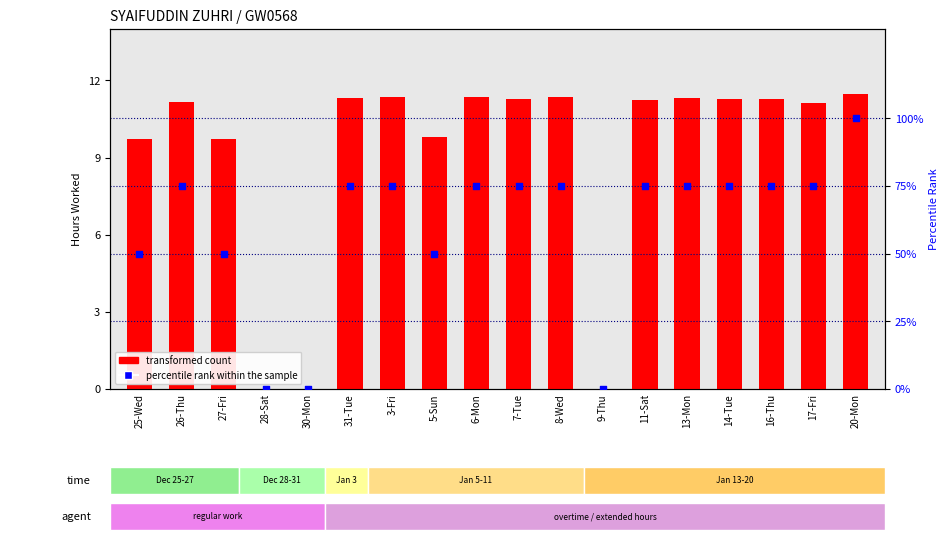

Which series has the largest total across all categories?

percentile rank within the sample